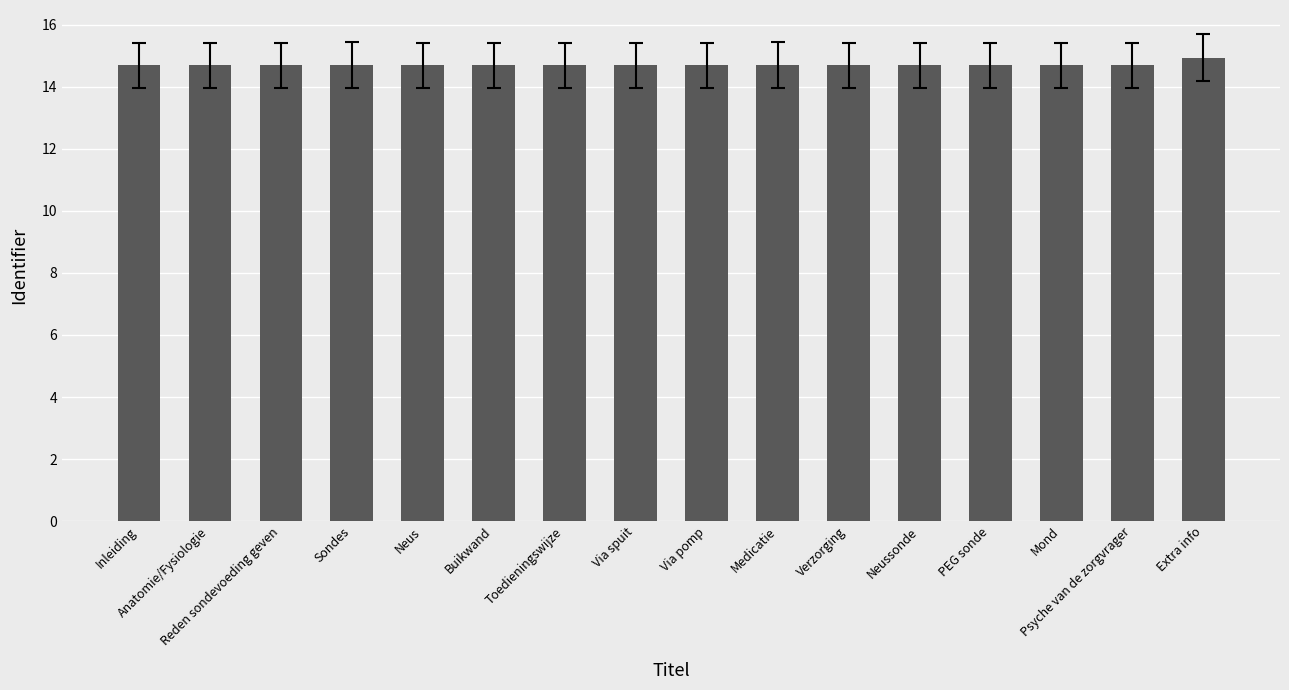

Are the bars grouped side by side (vs. stacked)?

No